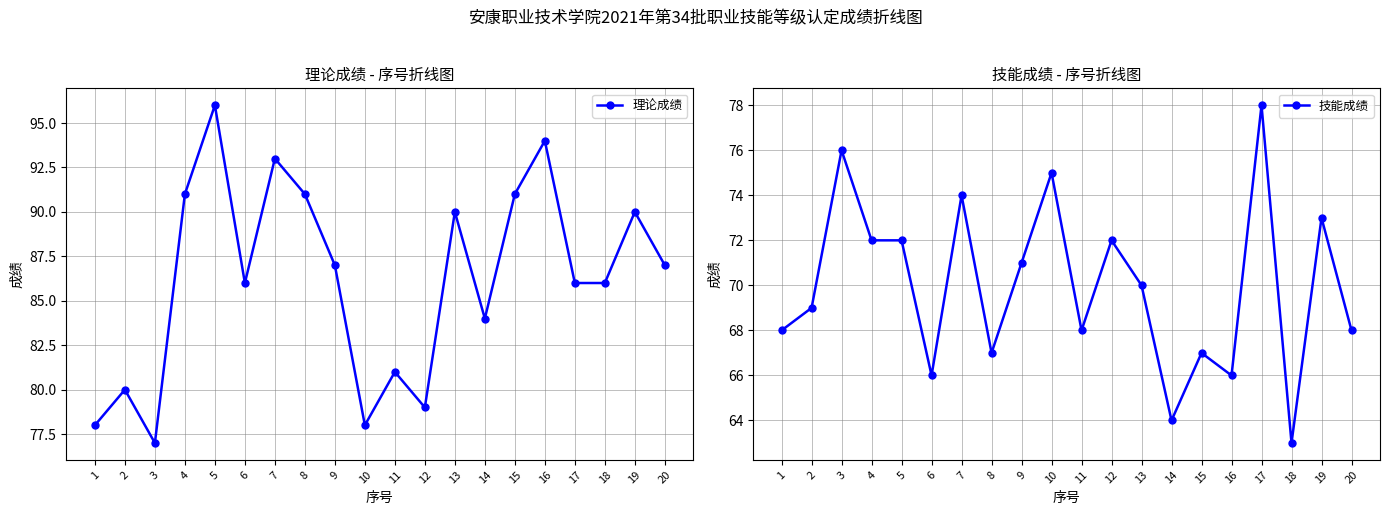

How many interior local valleys does the 技能成绩 series have?

6